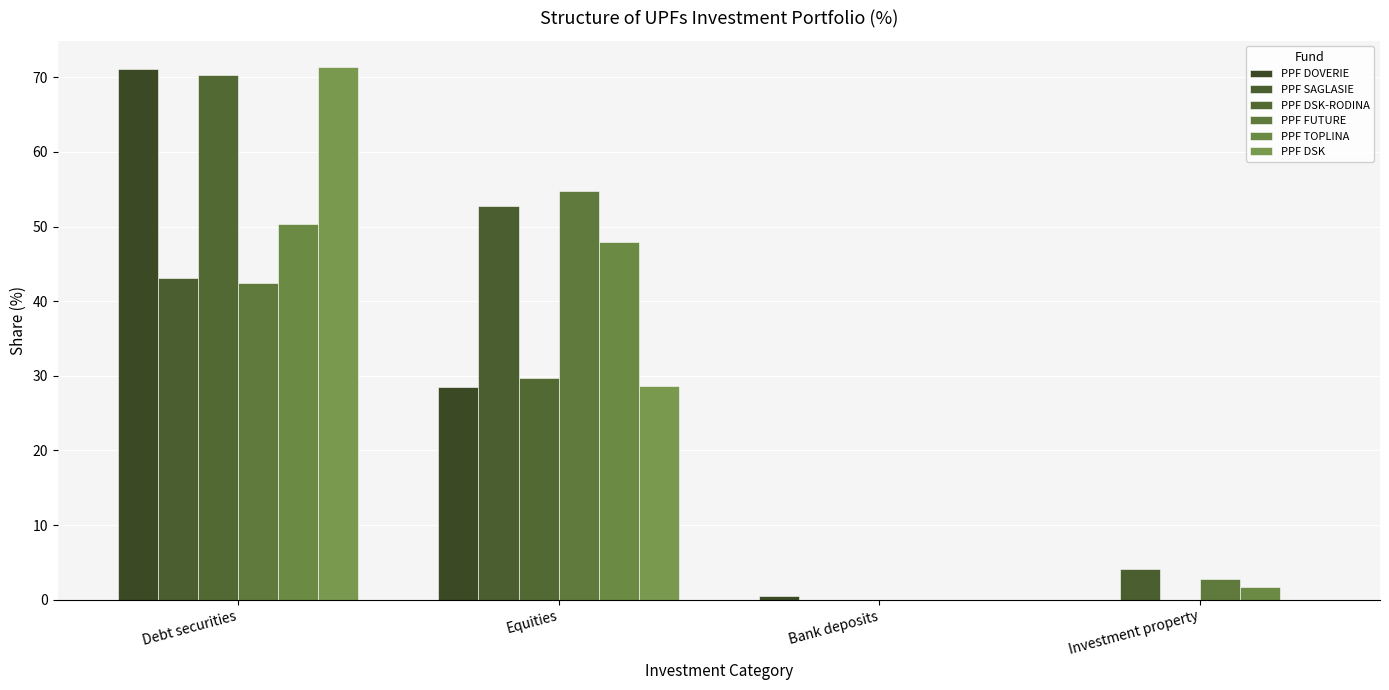

Where does the PPF FUTURE series first go above 42?

Debt securities